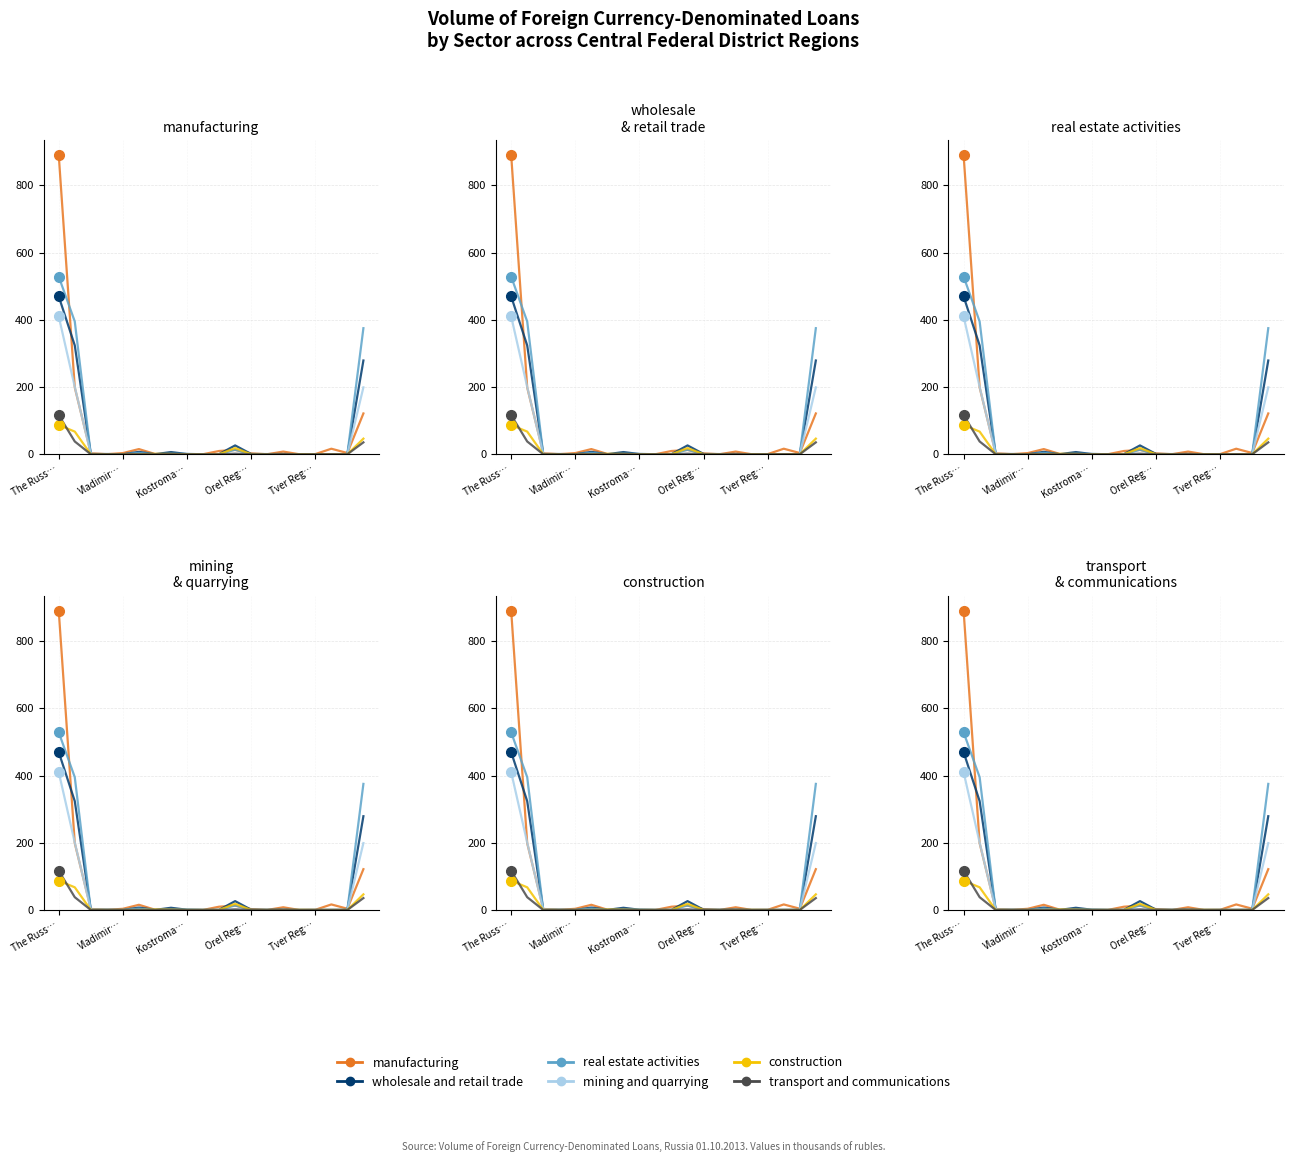

Which series has the widest spread of values?

manufacturing